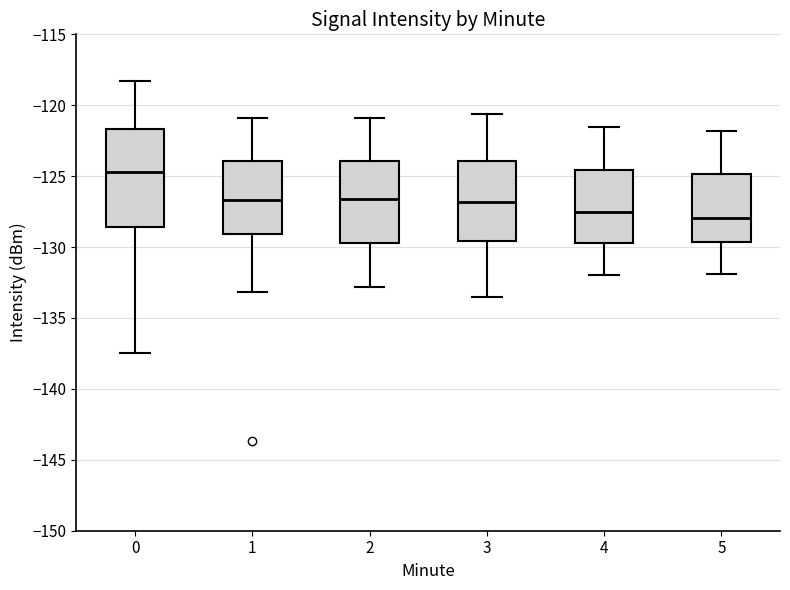

Which box is the tallest, from its lower edge to its upper edge?

0